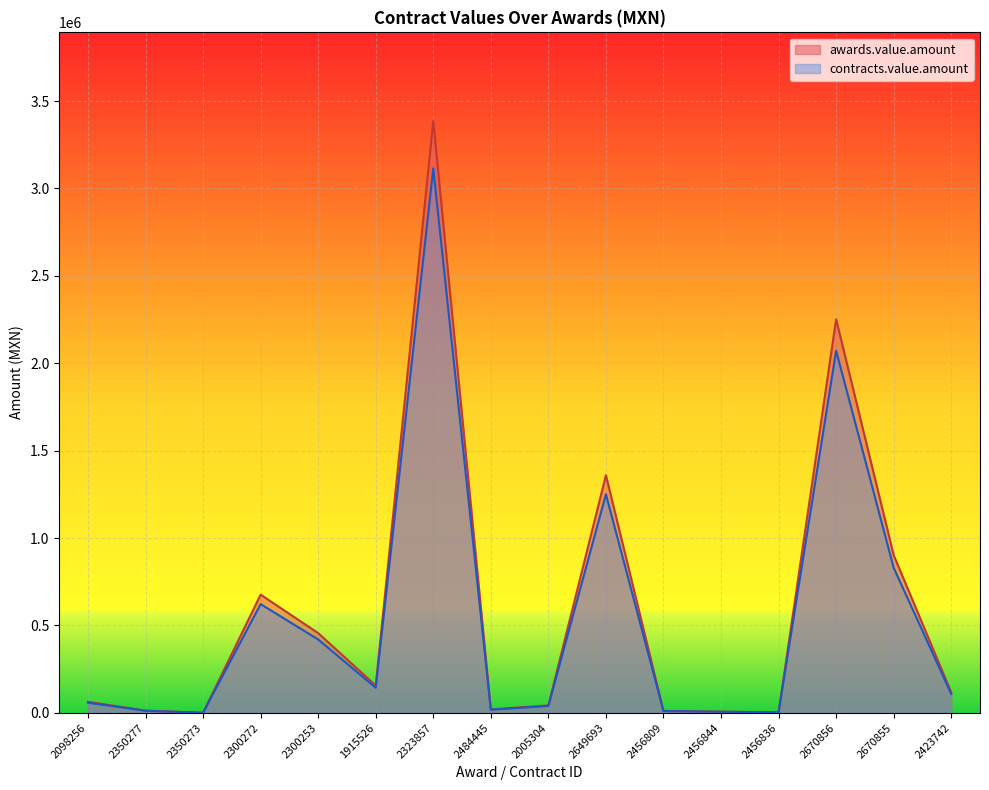

What is the total value across all series at 1915526?

299251.2